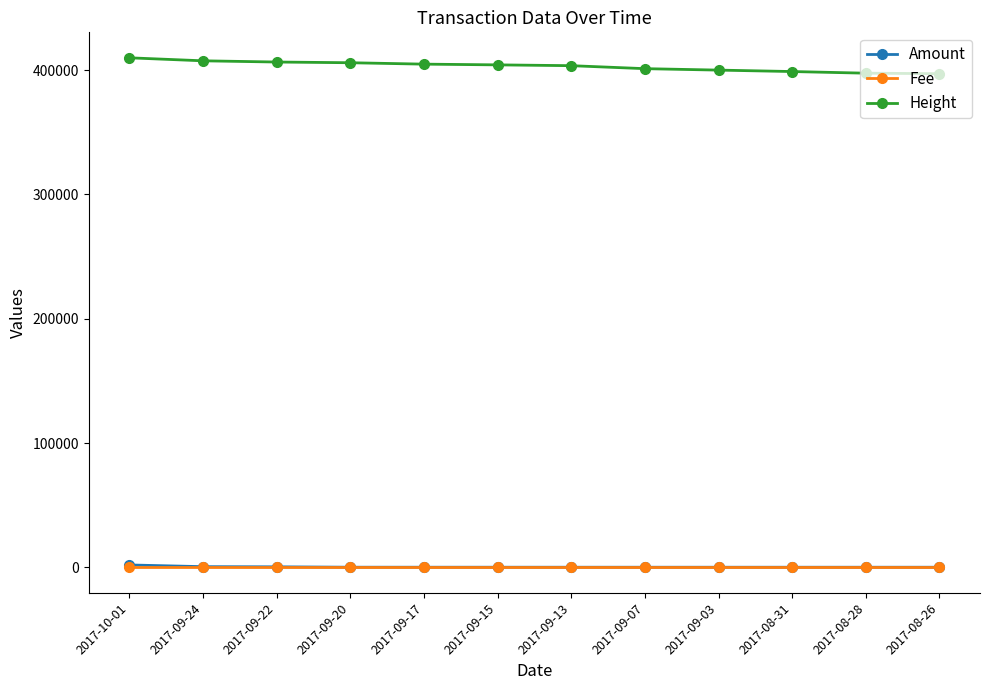

True or false: Height and Amount cross at least once.

False